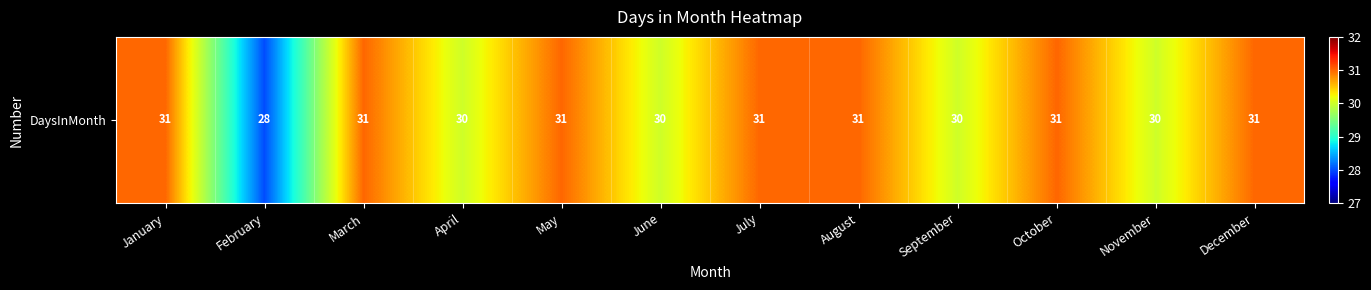

Which label corresponds to the smallest value in the chart?

February